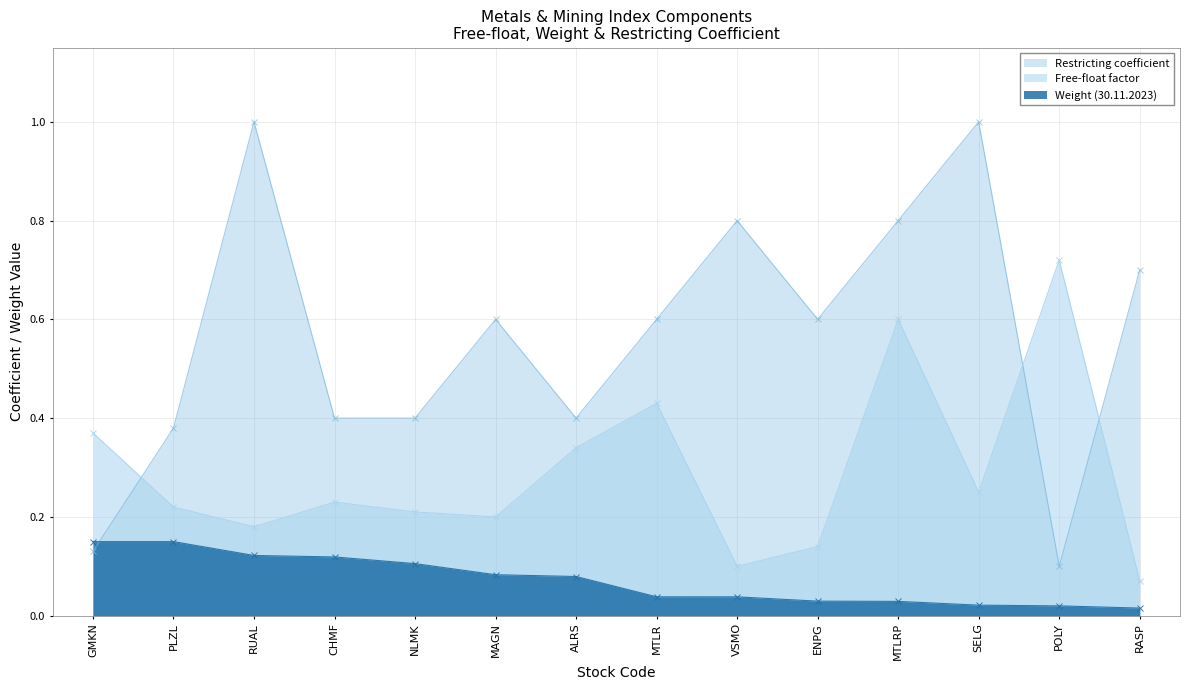

Is the value of Restricting coefficient at VSMO greater than the value of Weight (30.11.2023) at NLMK?

Yes